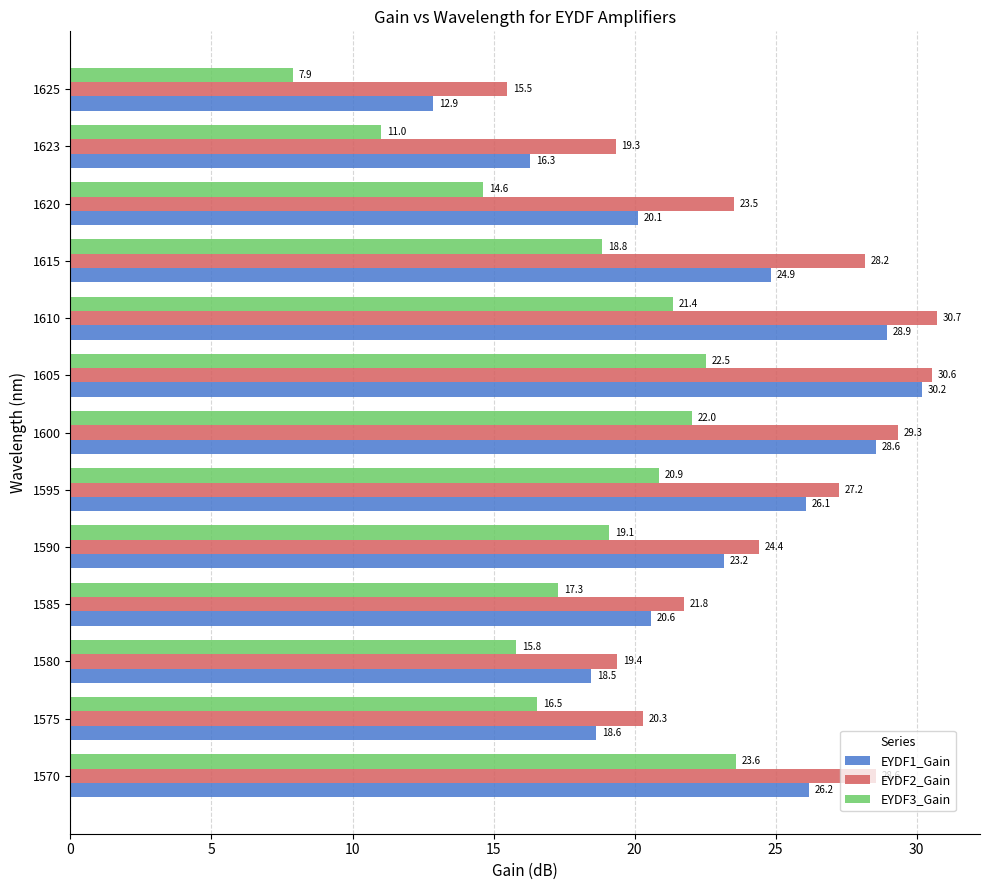

What is the difference between the maximum and minimum values in the EYDF3_Gain series?

15.7